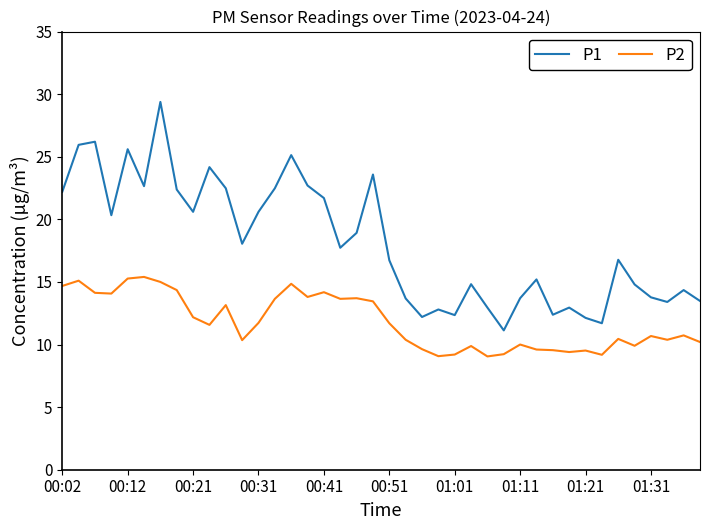

True or false: P2 and P1 cross at least once.

False